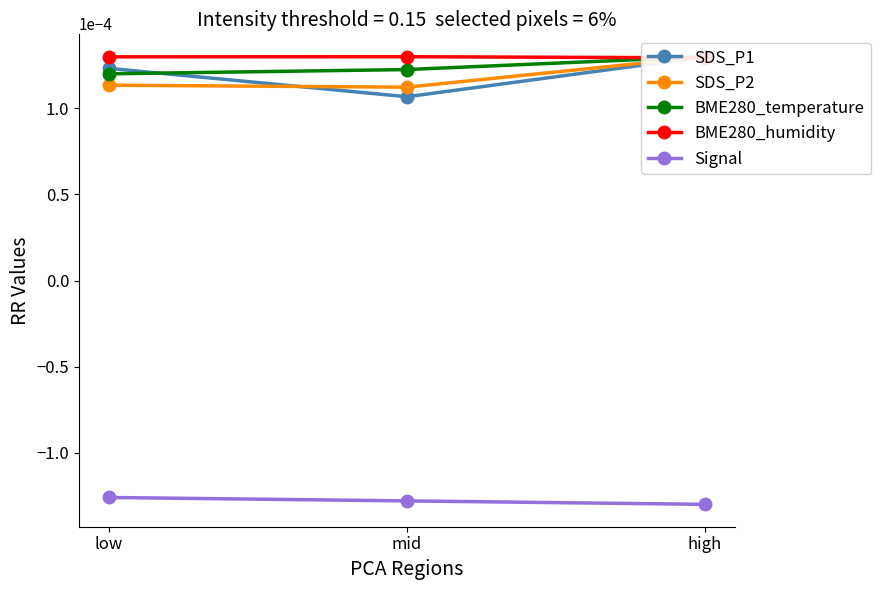

True or false: Signal has a value of -0.0 at high.

True